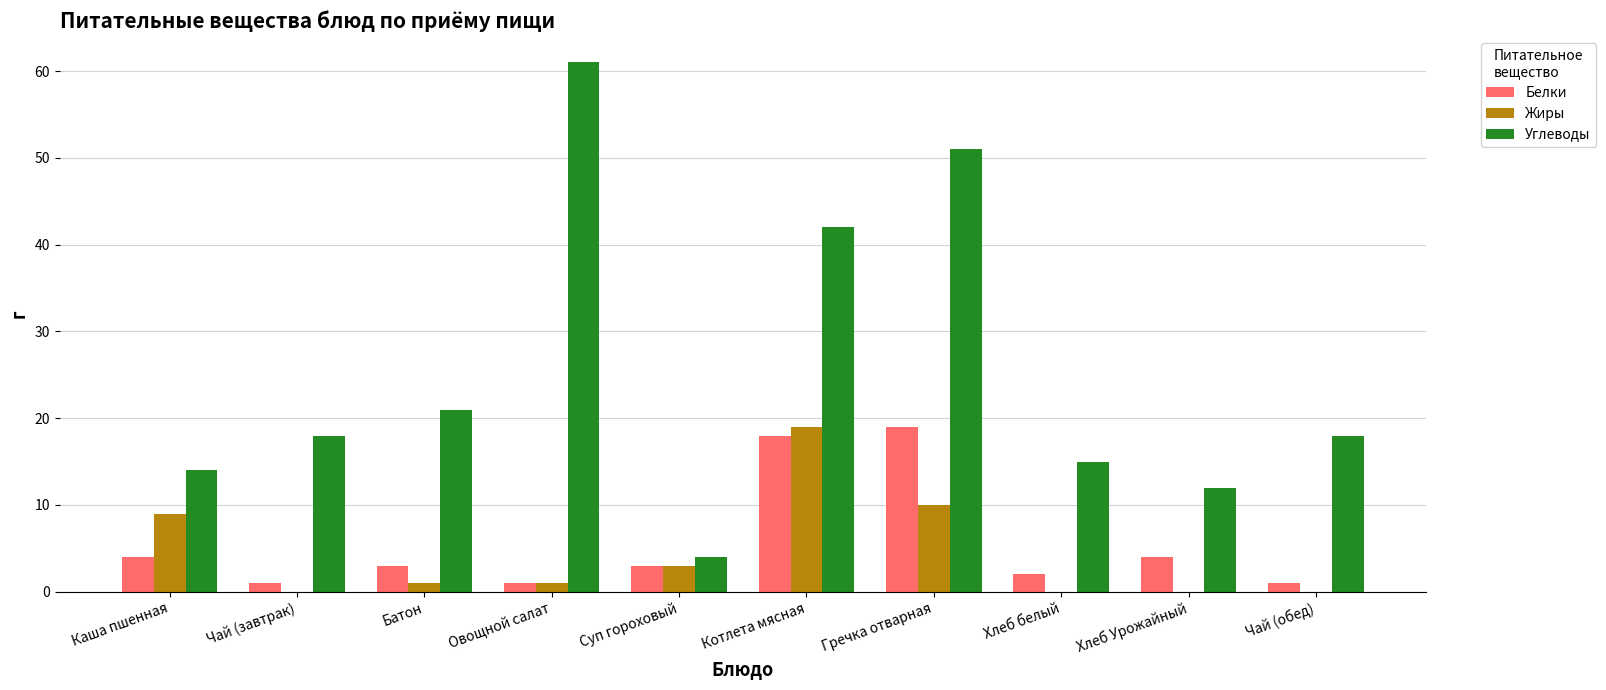

Read the Жиры value at Суп гороховый.

3